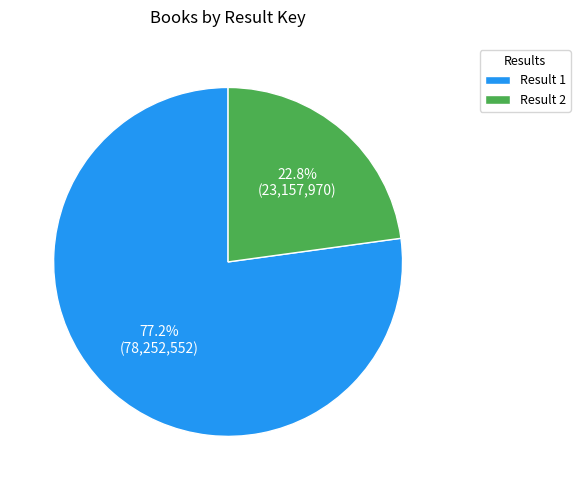

Which slice is the largest?

Result 1